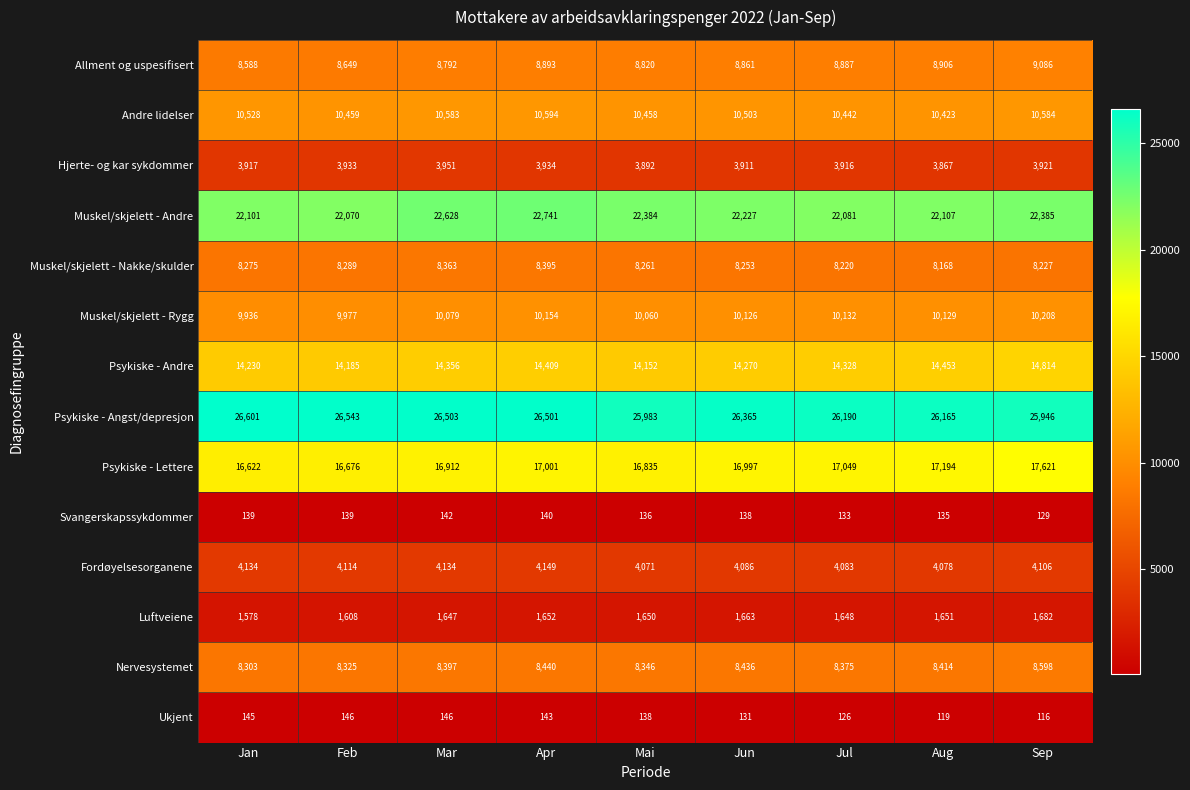

At which category does the chart reach its peak across all series?

Jan